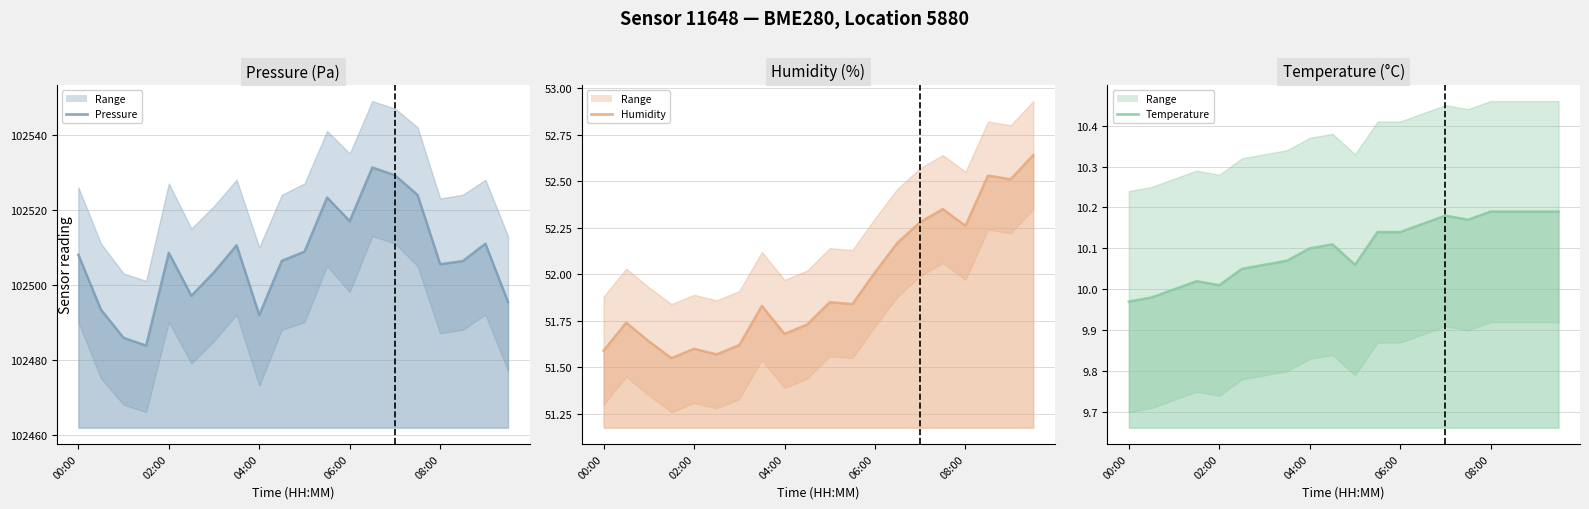

How many lines are shown in the chart?

3